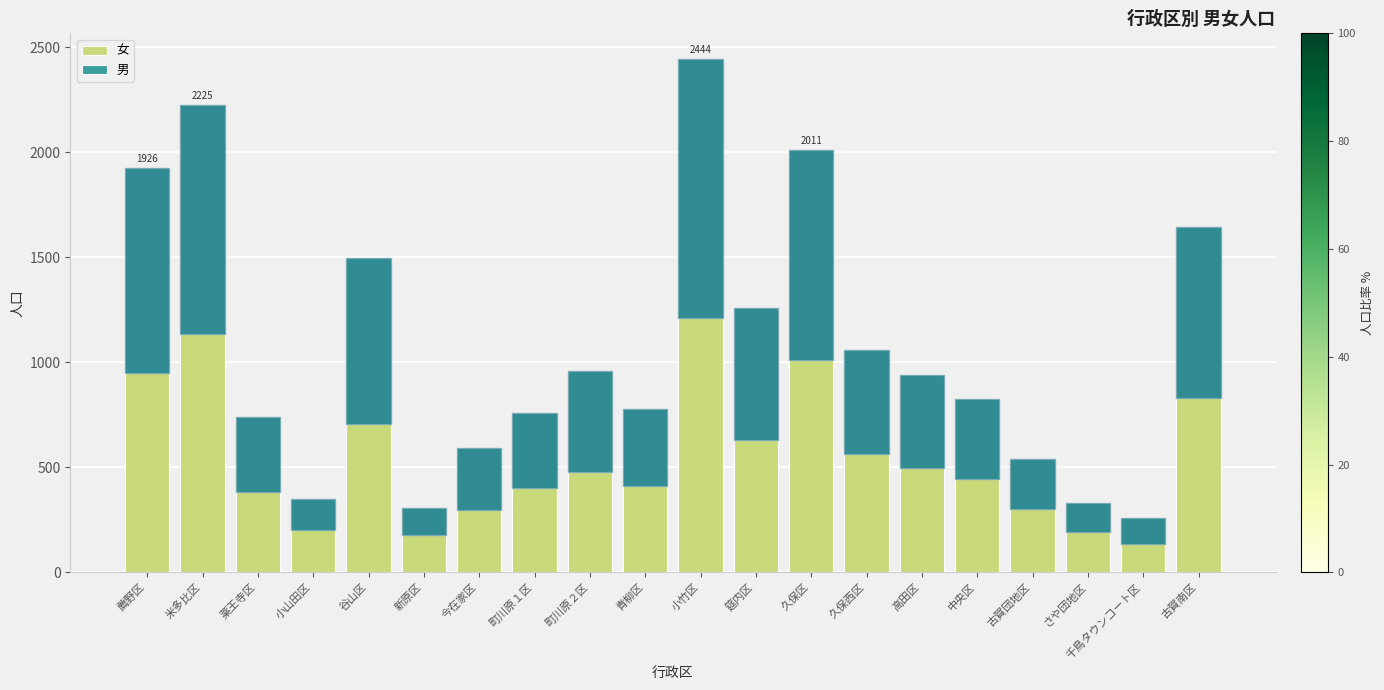

What are all the series names shown in the legend?

女, 男